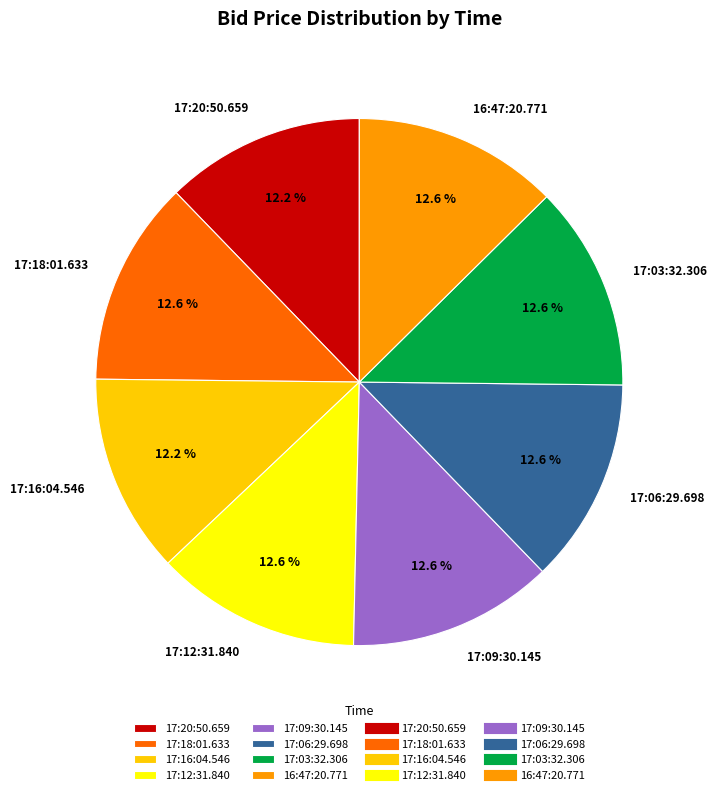

Do 17:09:30.145 and 17:06:29.698 together represent more than half of the pie?

No